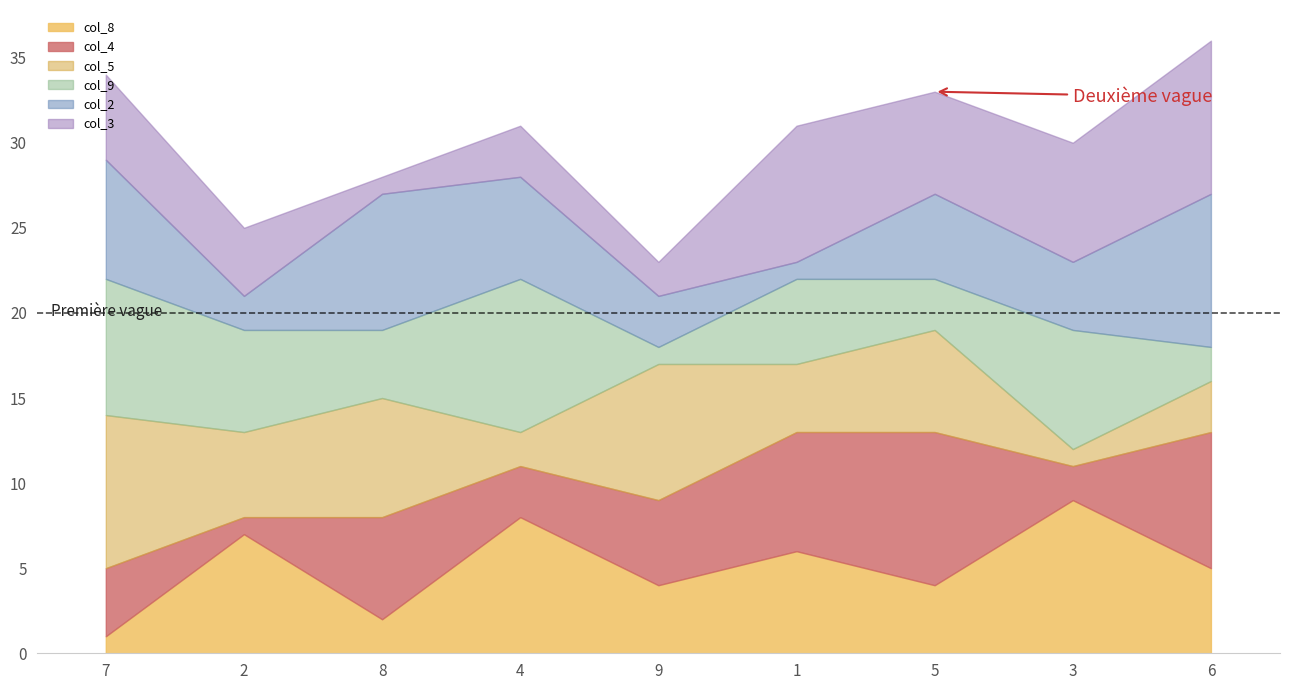

What are all the series names shown in the legend?

col_8, col_4, col_5, col_9, col_2, col_3